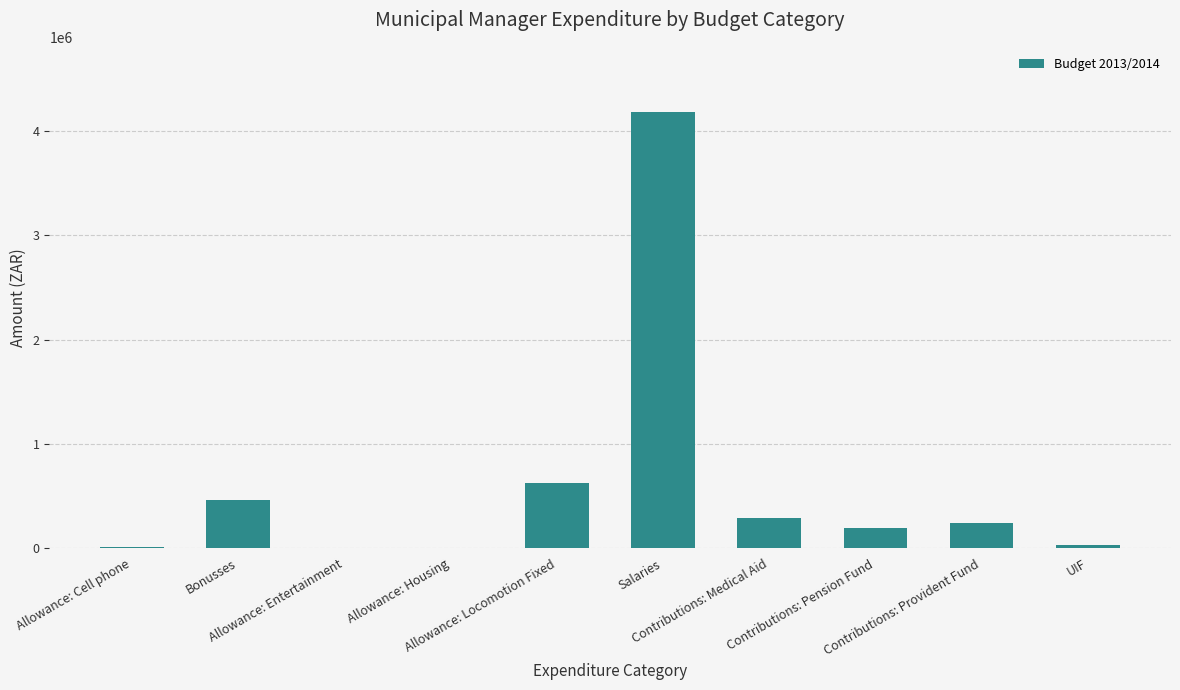

What is the sum of all values?

6021700